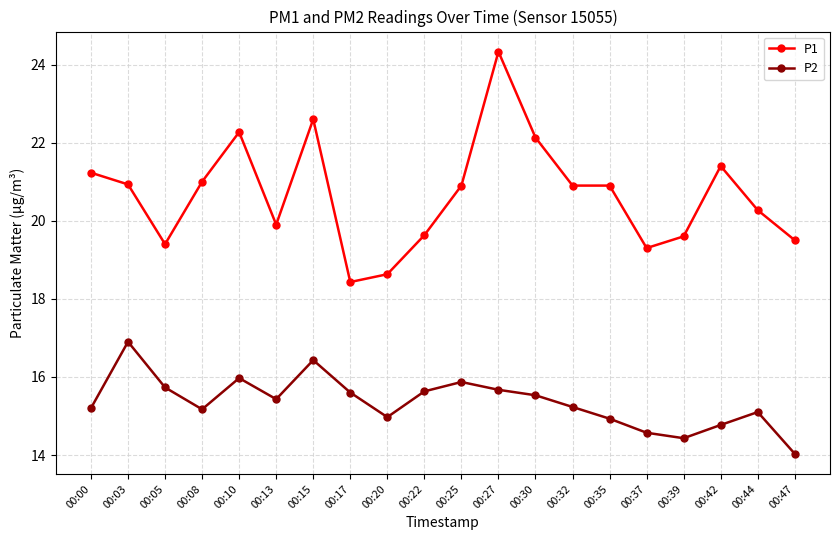

What is the minimum value shown in the chart?

14.0